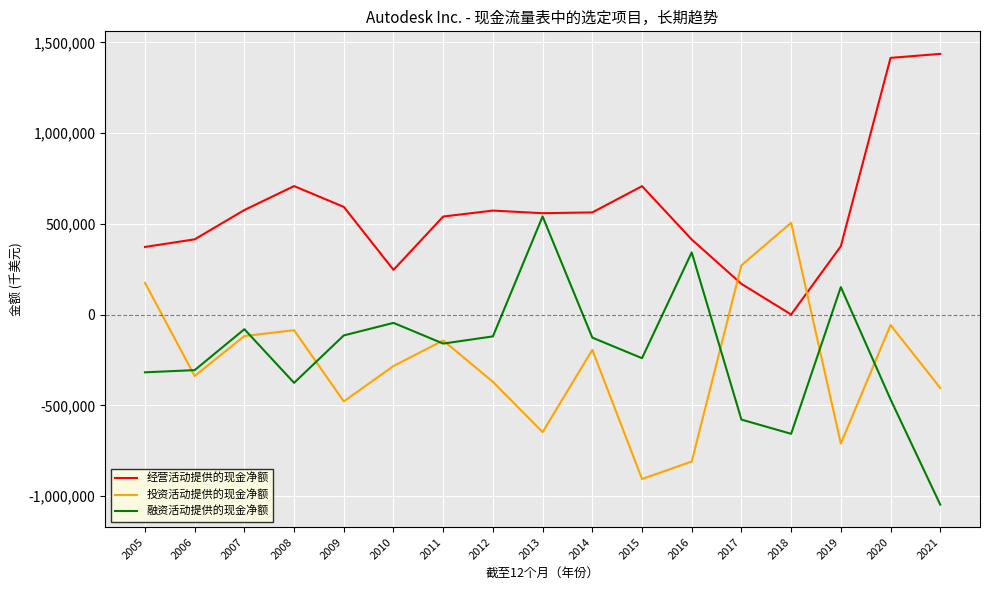

At which label does 融资活动提供的现金净额 reach its peak?

2013